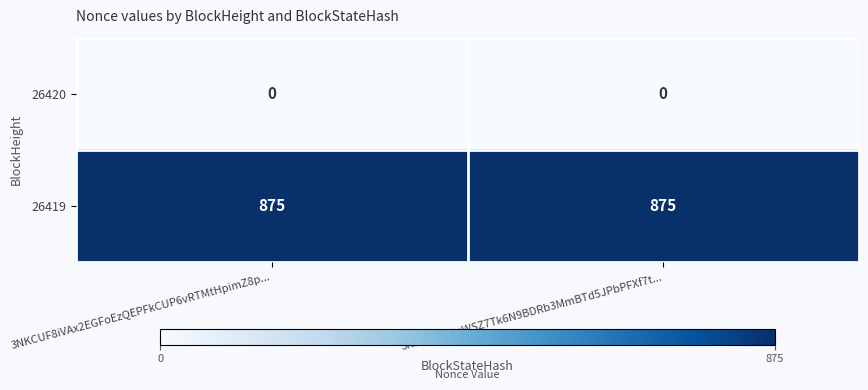

Reading left to right, transcribe all the data shown in this chart.

26420: 3NKCUF8iVAx2EGFoEzQEPFkCUP6vRTMtHpimZ8p...=0	3NLdT9FutqWSZ7Tk6N9BDRb3MmBTd5JPbPFXf7t...=0
26419: 3NKCUF8iVAx2EGFoEzQEPFkCUP6vRTMtHpimZ8p...=875	3NLdT9FutqWSZ7Tk6N9BDRb3MmBTd5JPbPFXf7t...=875